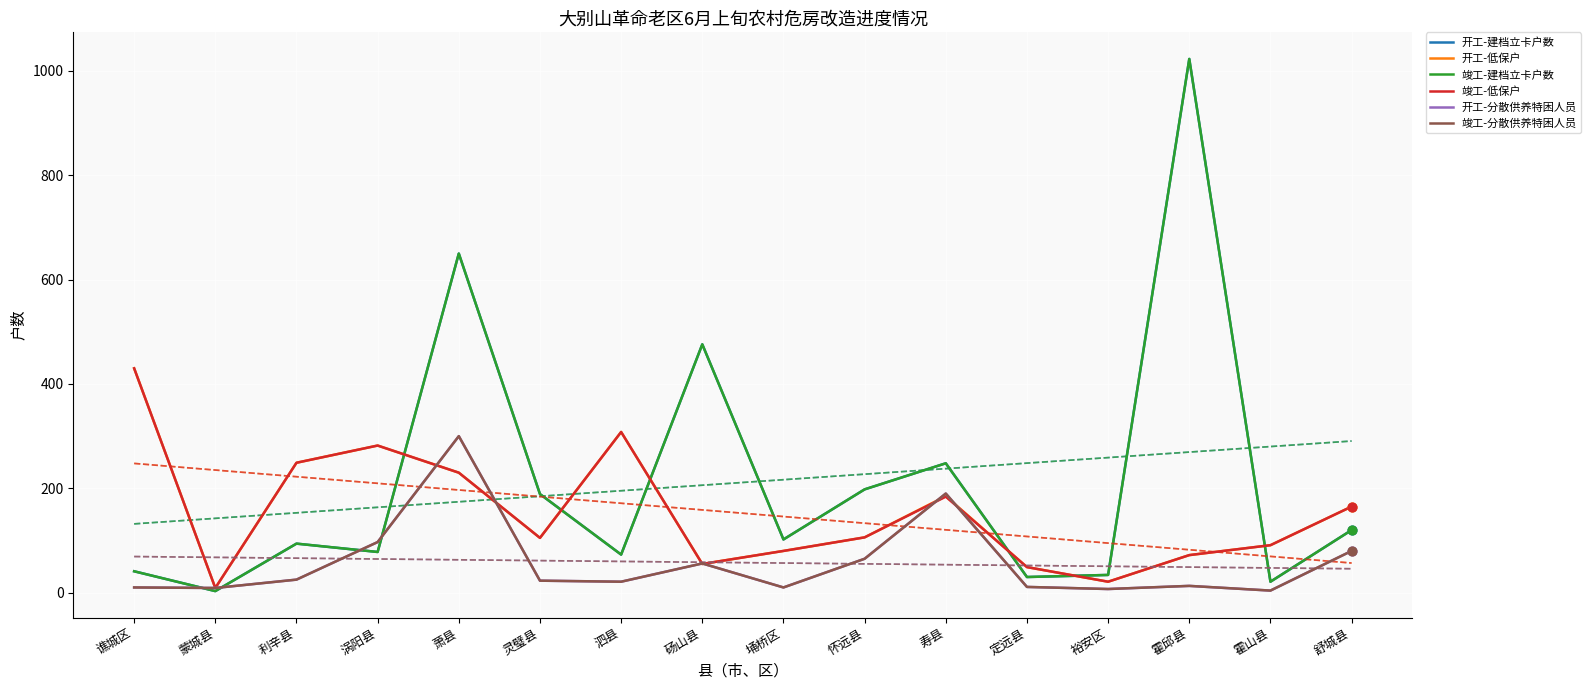

Which series contains the highest Y value?

开工-建档立卡户数